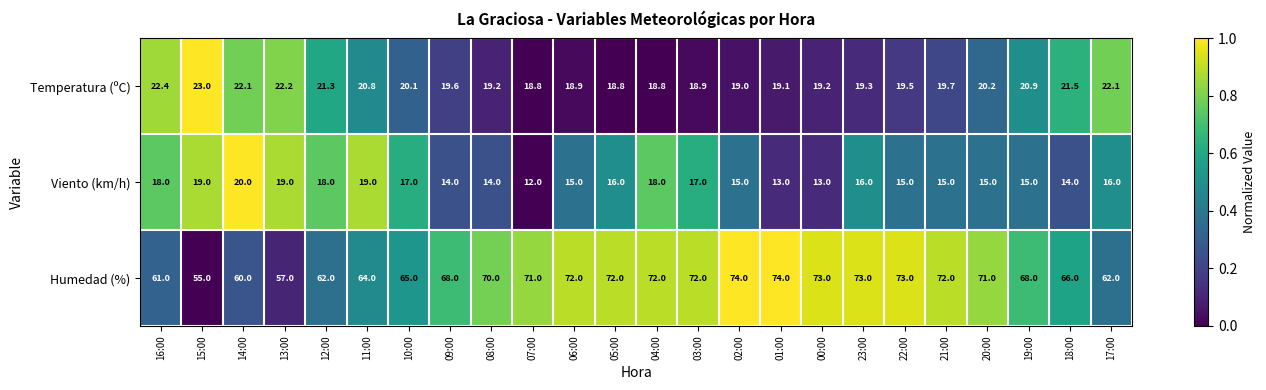

The value of Temperatura (ºC) at 12:00 is 21.3. True or false?

True